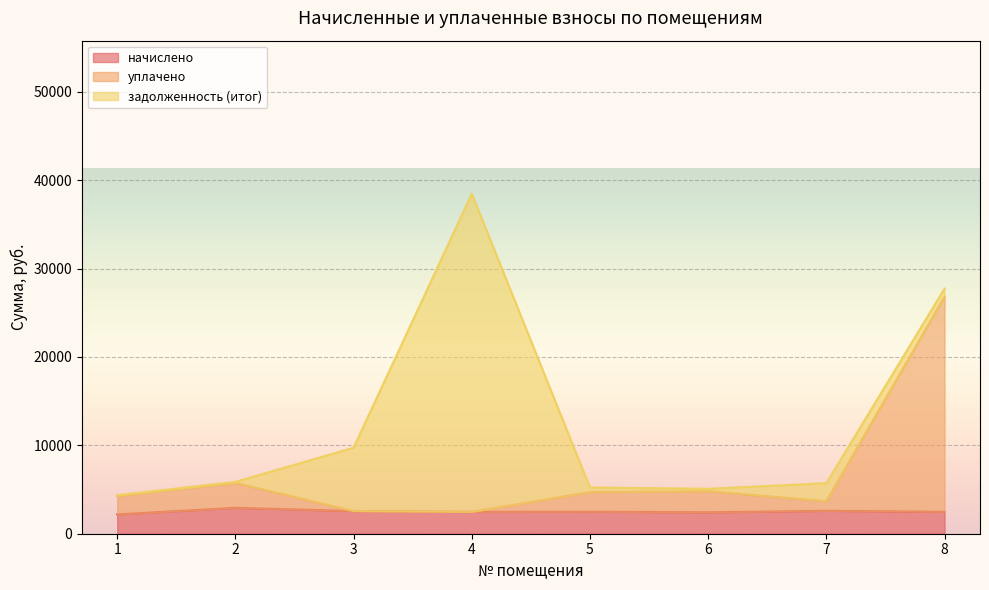

What is the difference between the начислено values at 4 and 7?

113.0